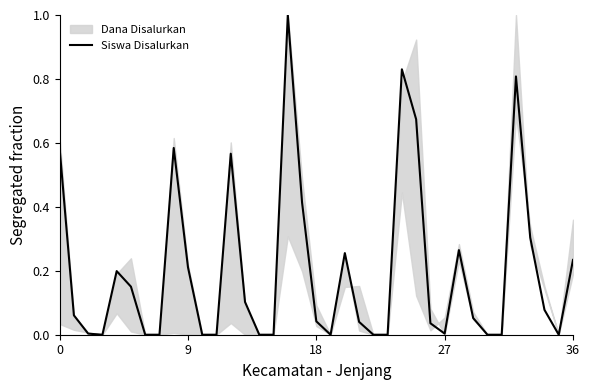

Is it true that the value at 10 is 0.0?

True